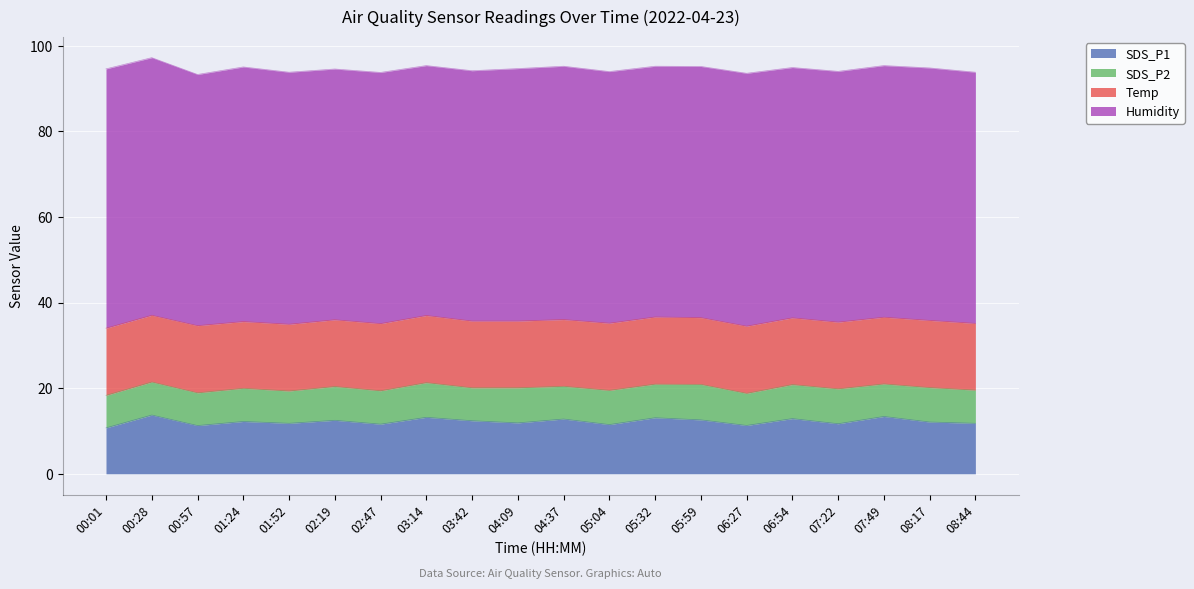

How many lines are shown in the chart?

4